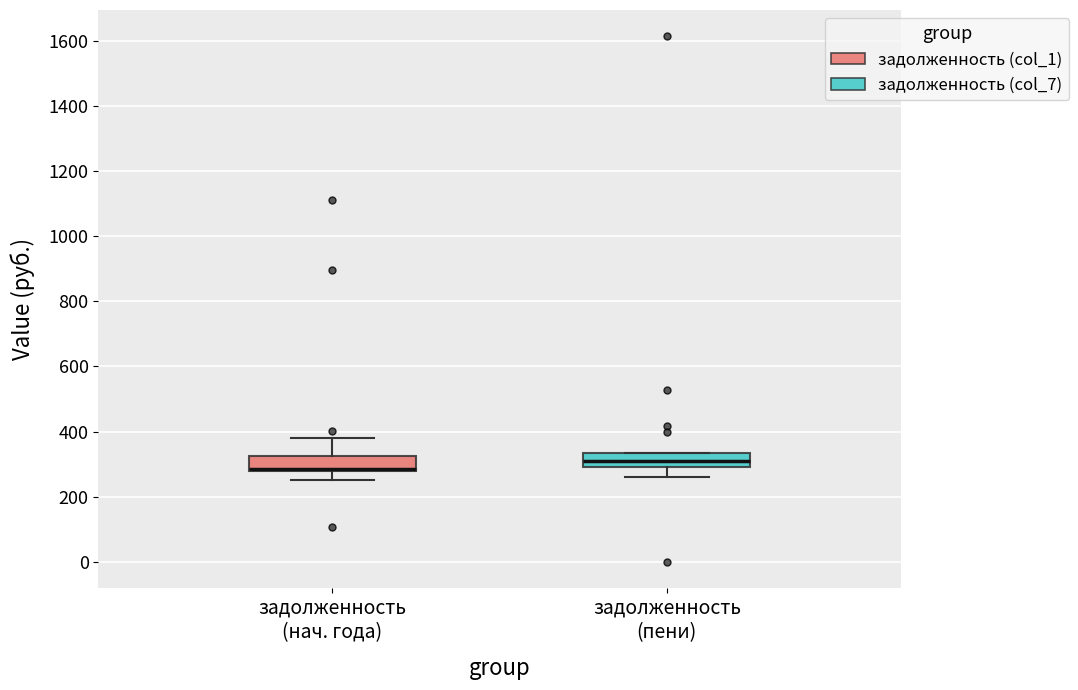

Which box has the lowest median line?

задолженность (нач. года)